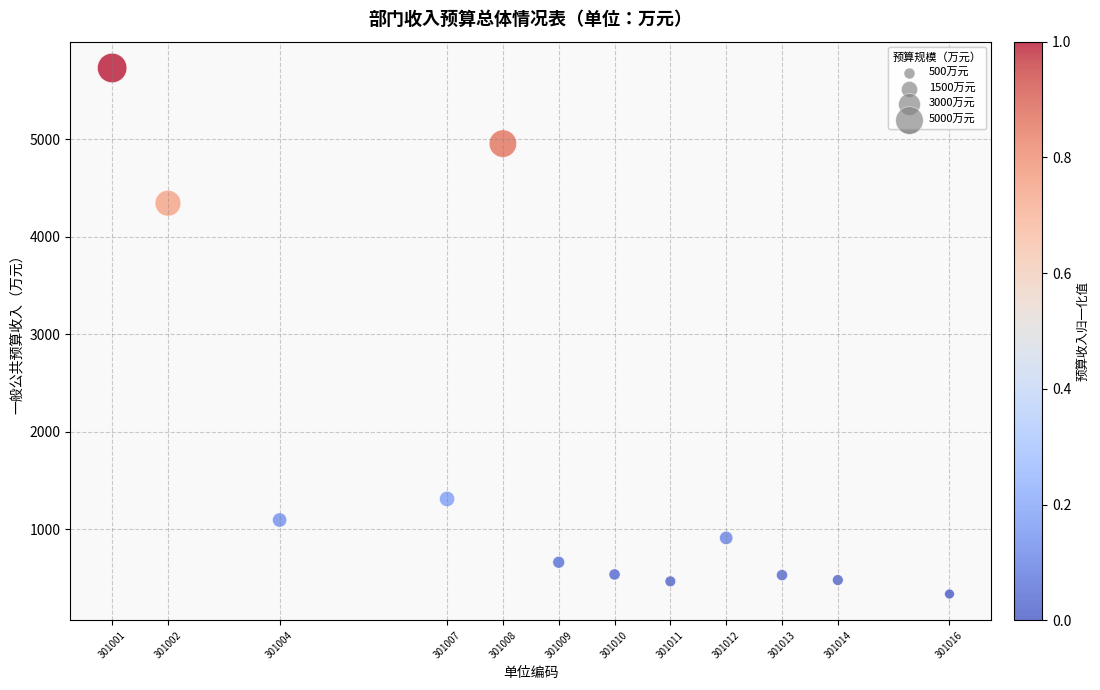

What is the average Y value?

1777.9